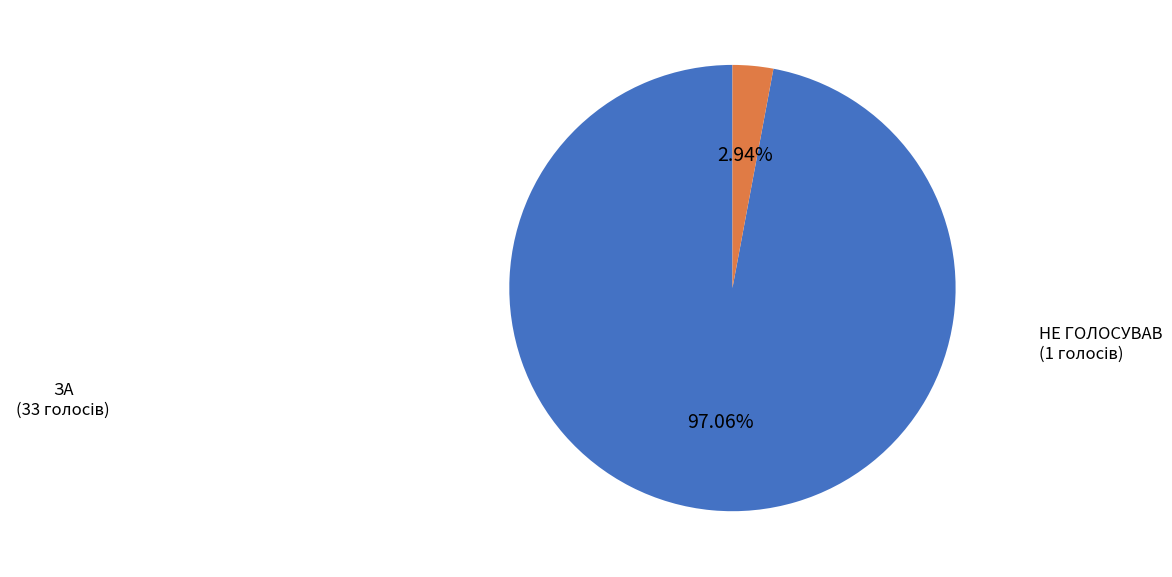

How many slices are in this pie chart?

2